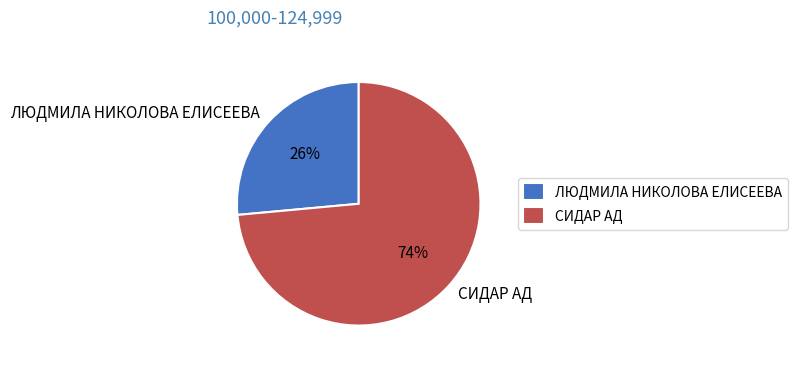

How many slices are in this pie chart?

2